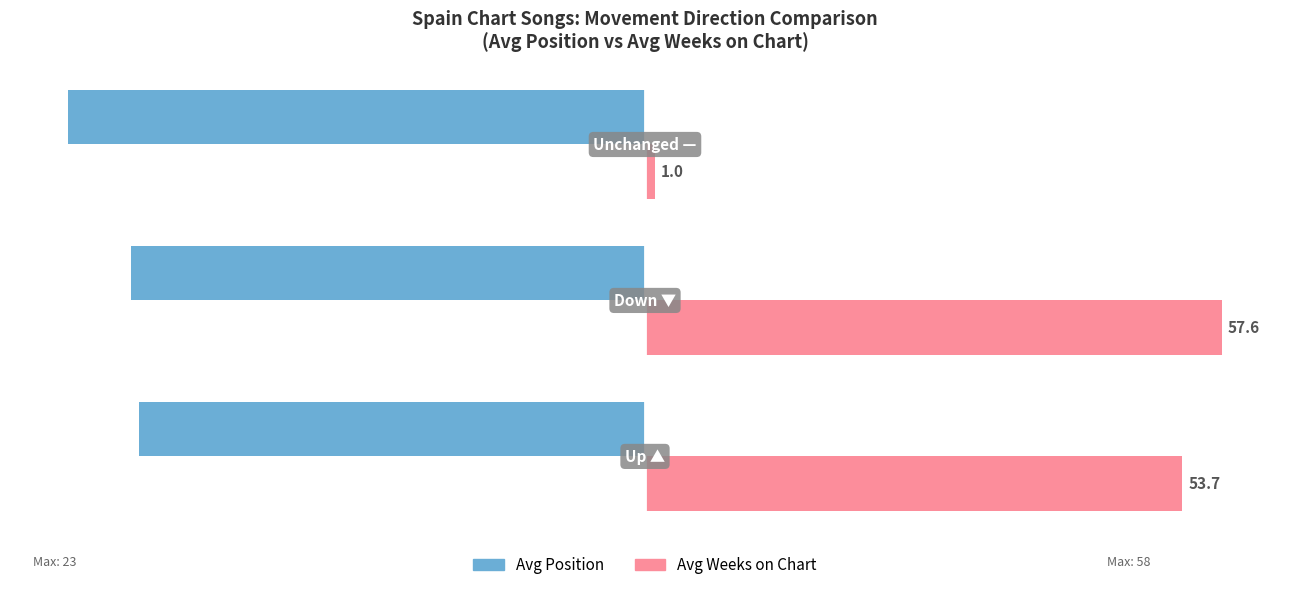

What are all the series names shown in the legend?

Avg Position, Avg Weeks on Chart